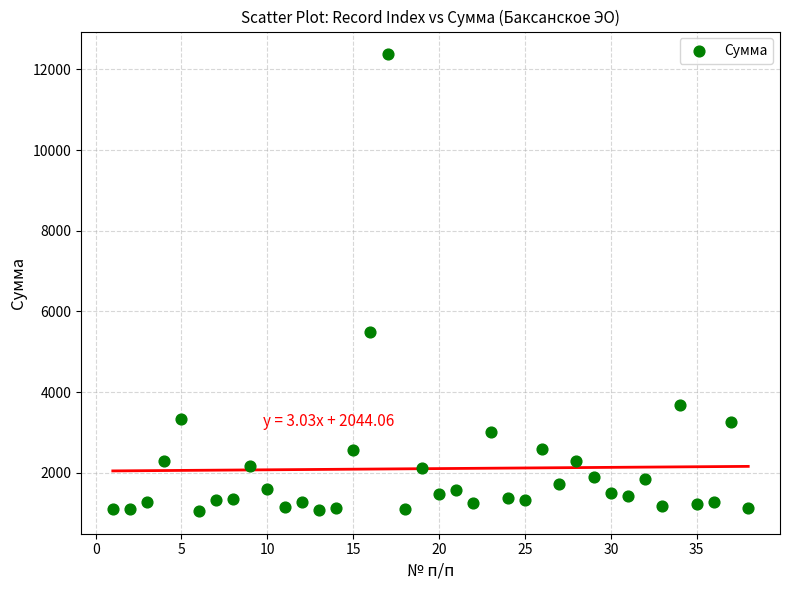

What is the range of X values (max minus min)?

37.0